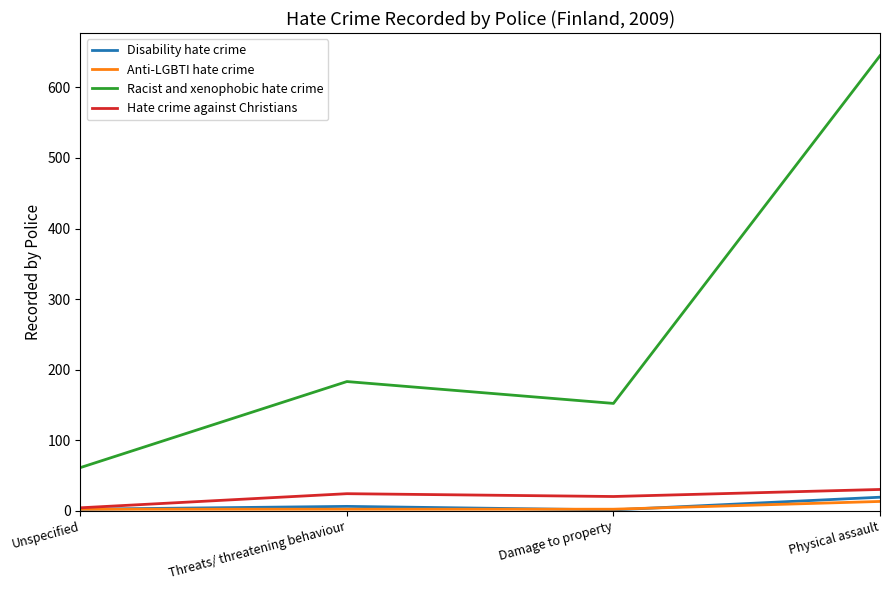

Is it true that Racist and xenophobic hate crime equals 109 at Unspecified?

False